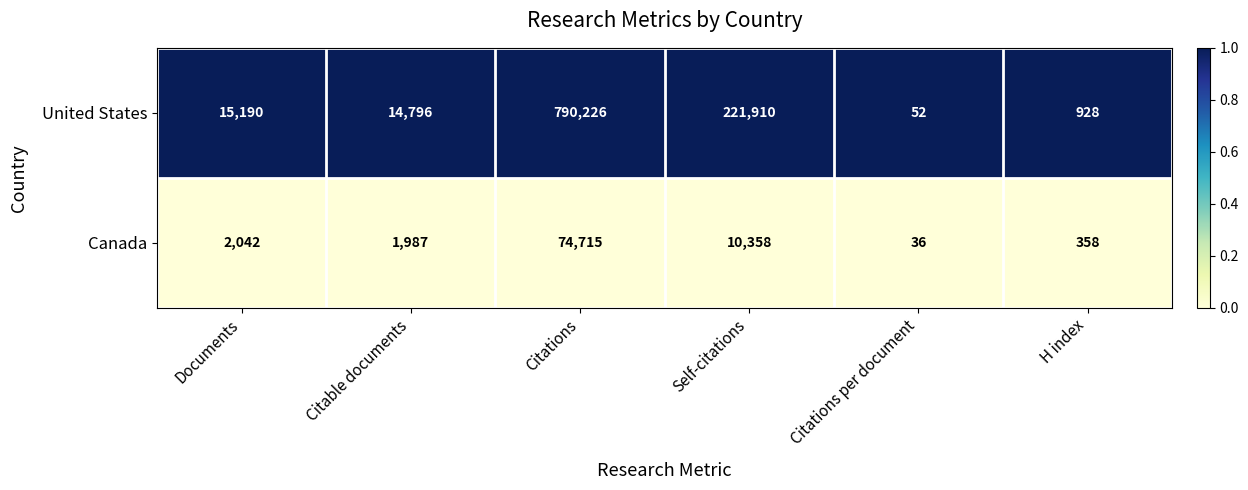

List the series in order of their peak value, lowest first.

Canada, United States